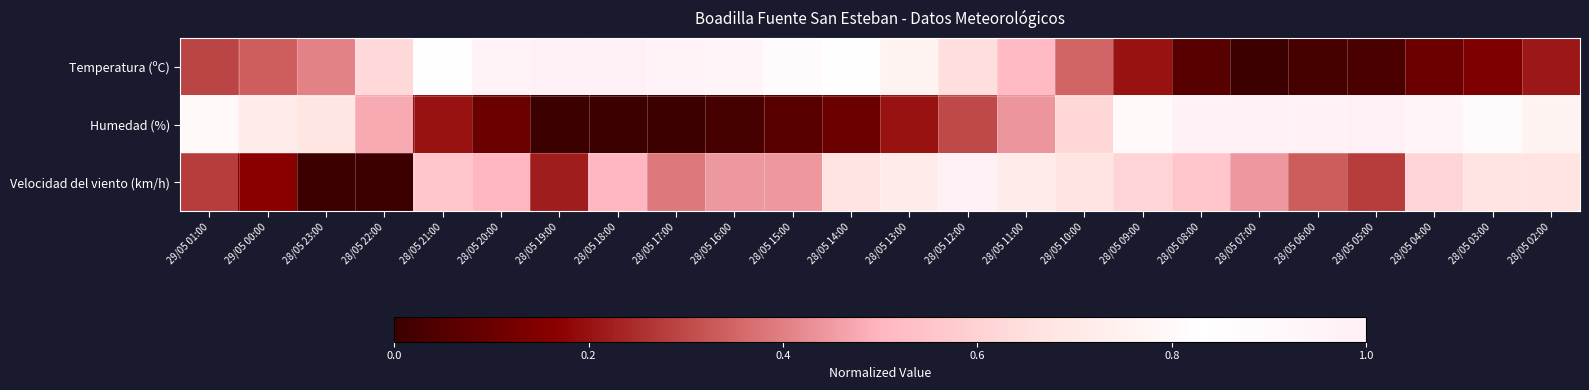

How many series are shown in this chart?

3